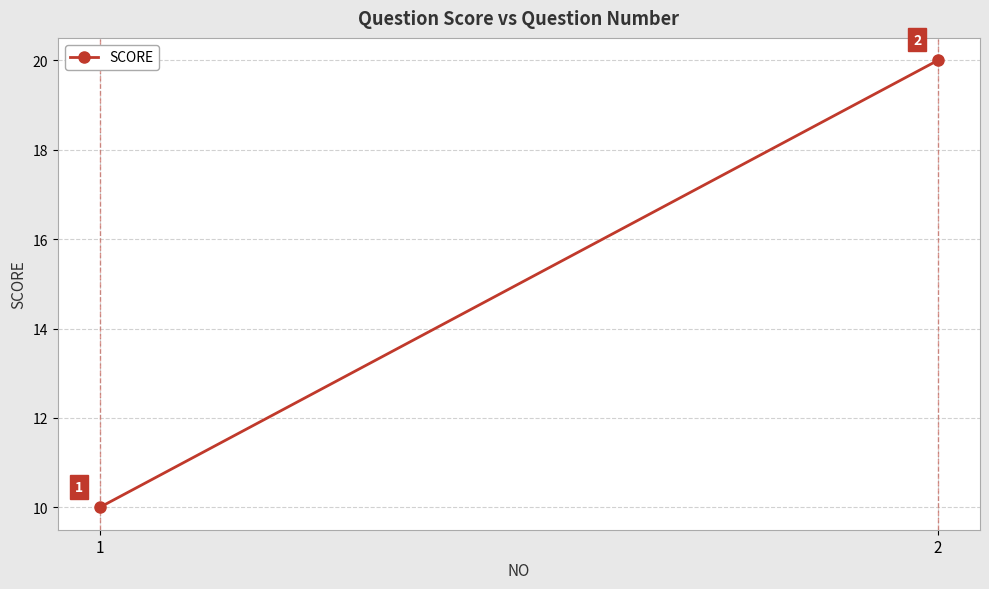

The chart shows a value of 10 at 1. True or false?

True